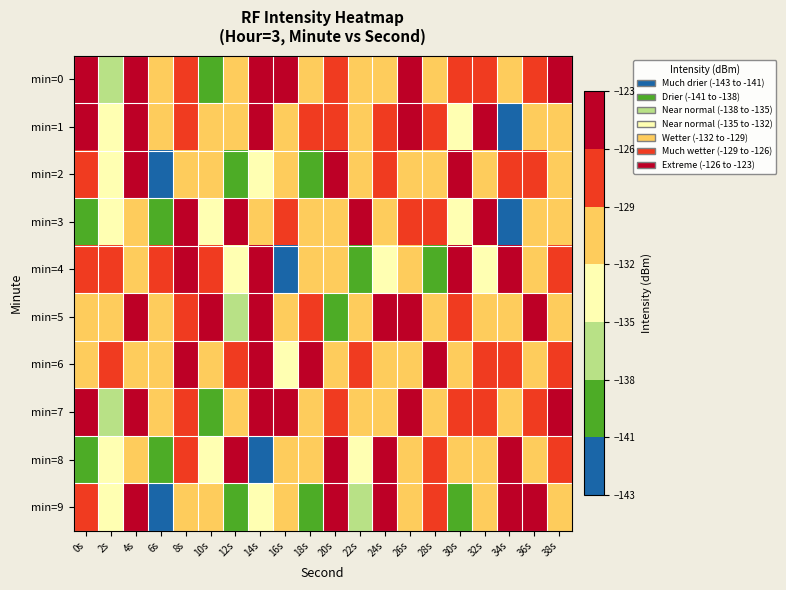

Which series has the largest range (max minus min)?

min=1